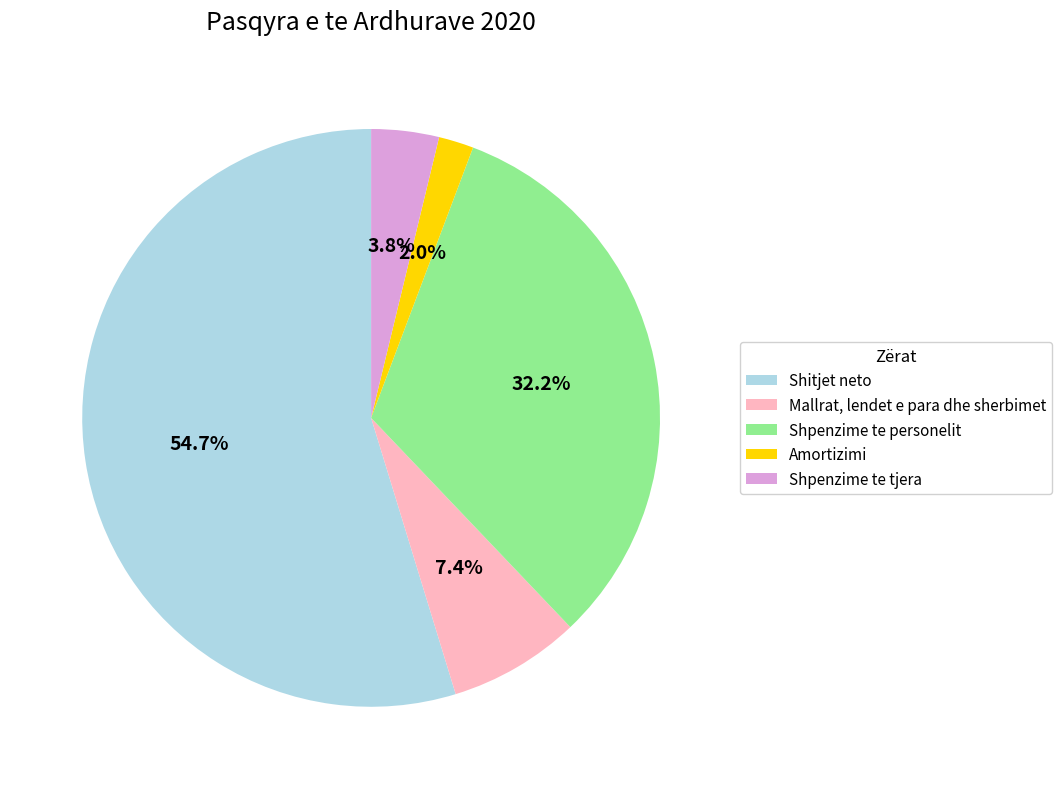

Which has a higher value, Shpenzime te tjera or Shitjet neto?

Shitjet neto